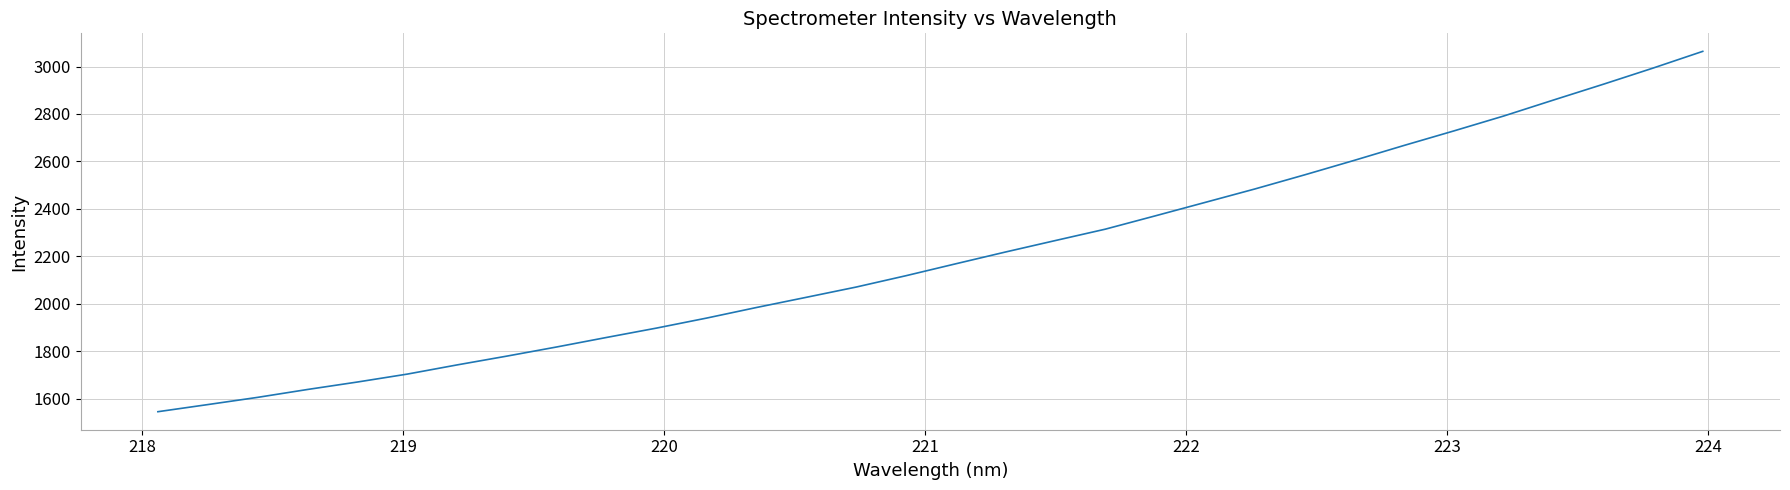

What is the difference between the maximum and minimum values?

1519.4